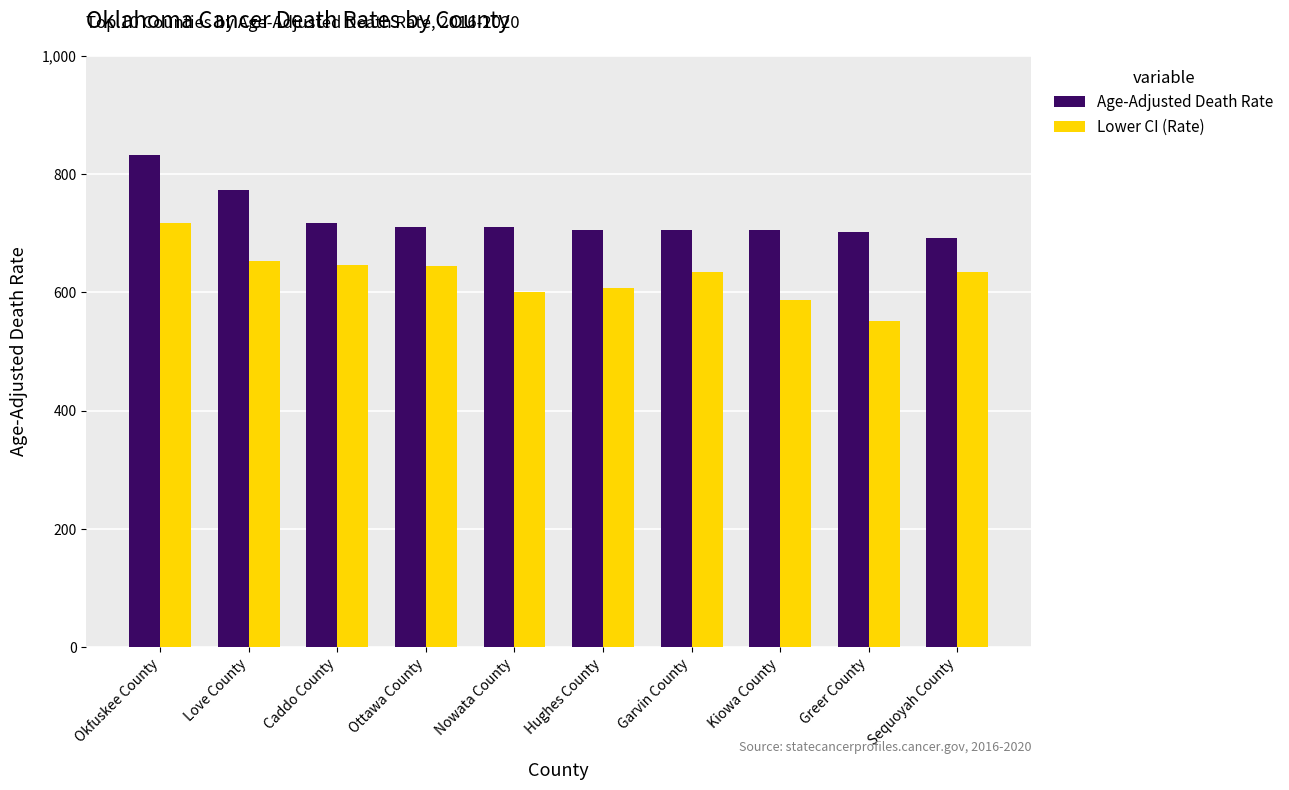

What is the spread (max minus min) of values at Greer County?

150.1